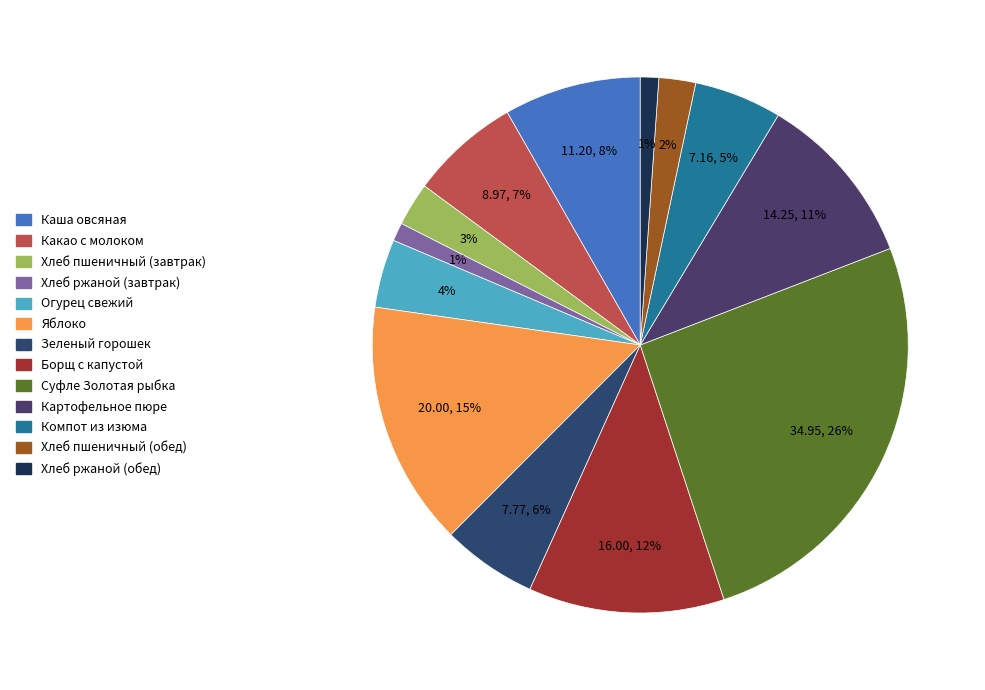

Is Компот из изюма the majority of the pie?

No